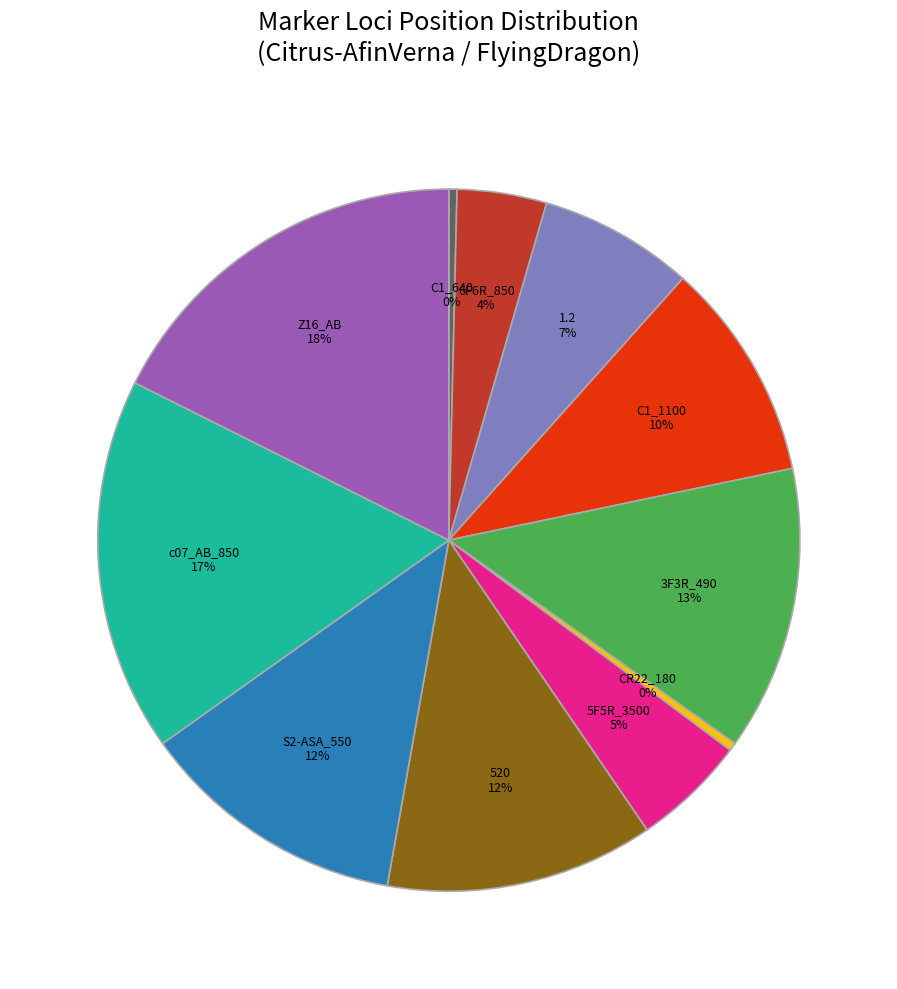

To the nearest percent, what is the average slice percentage?

9%